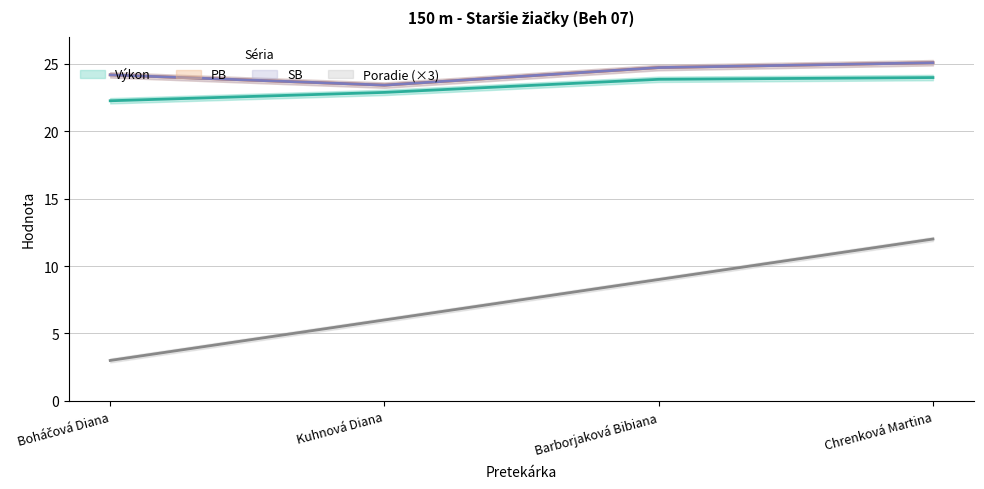

True or false: Výkon has a value of 31.1 at Barborjaková Bibiana.

False